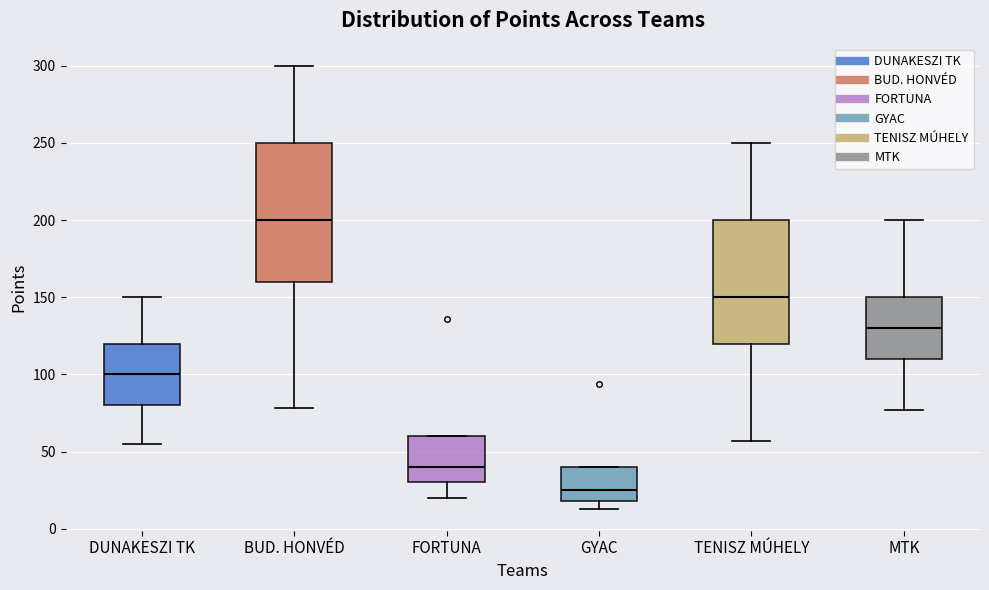

Reading left to right, transcribe this box plot: for each box, give where its median line is, the range the box spans, and where its two whiskers end, as read against the y-axis. The values are not printed on the chart, so give them approximately, as read against the axis.

DUNAKESZI TK: median 100, box 80 to 120, whiskers 55 to 150
BUD. HONVÉD: median 200, box 160 to 250, whiskers 80 to 300
FORTUNA: median 40, box 30 to 60, whiskers 20 to 60
GYAC: median 25, box 20 to 40, whiskers 15 to 40
TENISZ MÚHELY: median 150, box 120 to 200, whiskers 55 to 250
MTK: median 130, box 110 to 150, whiskers 75 to 200